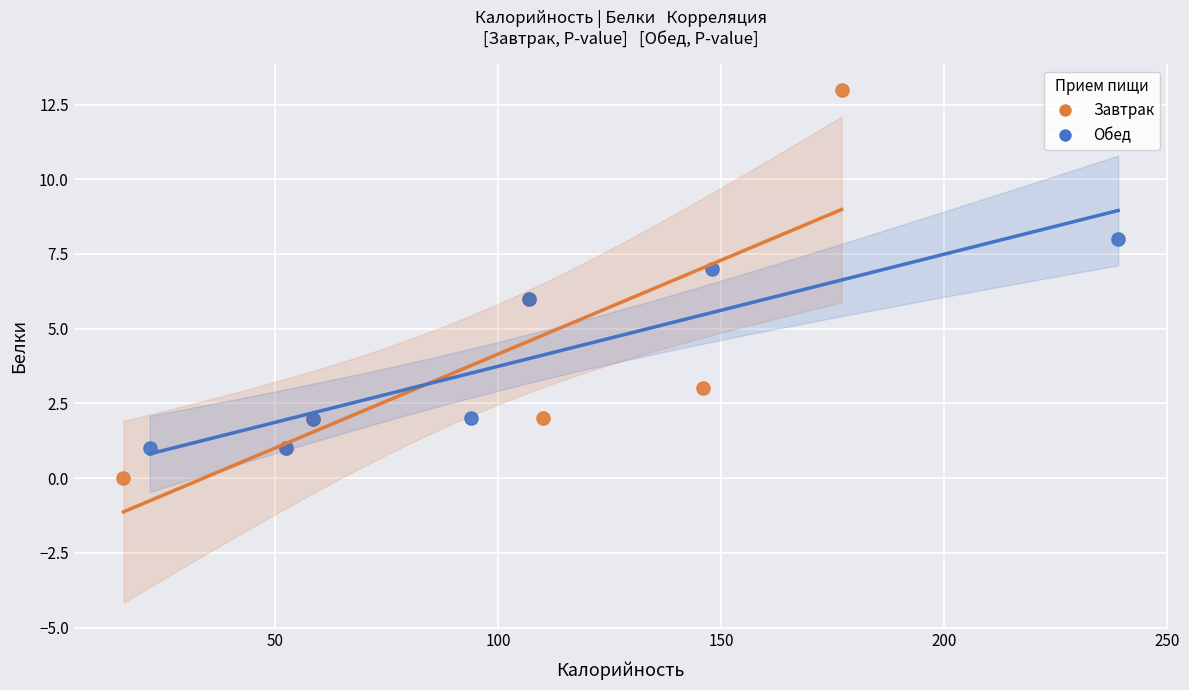

Which series contains the highest Y value?

Завтрак